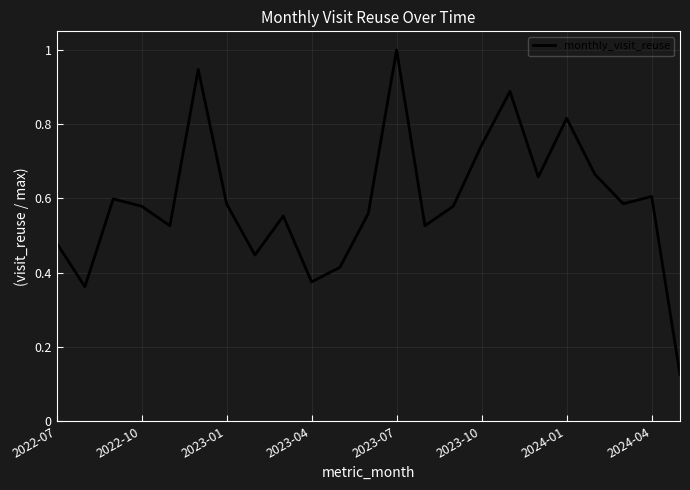

What is the greatest value displayed?

1.0